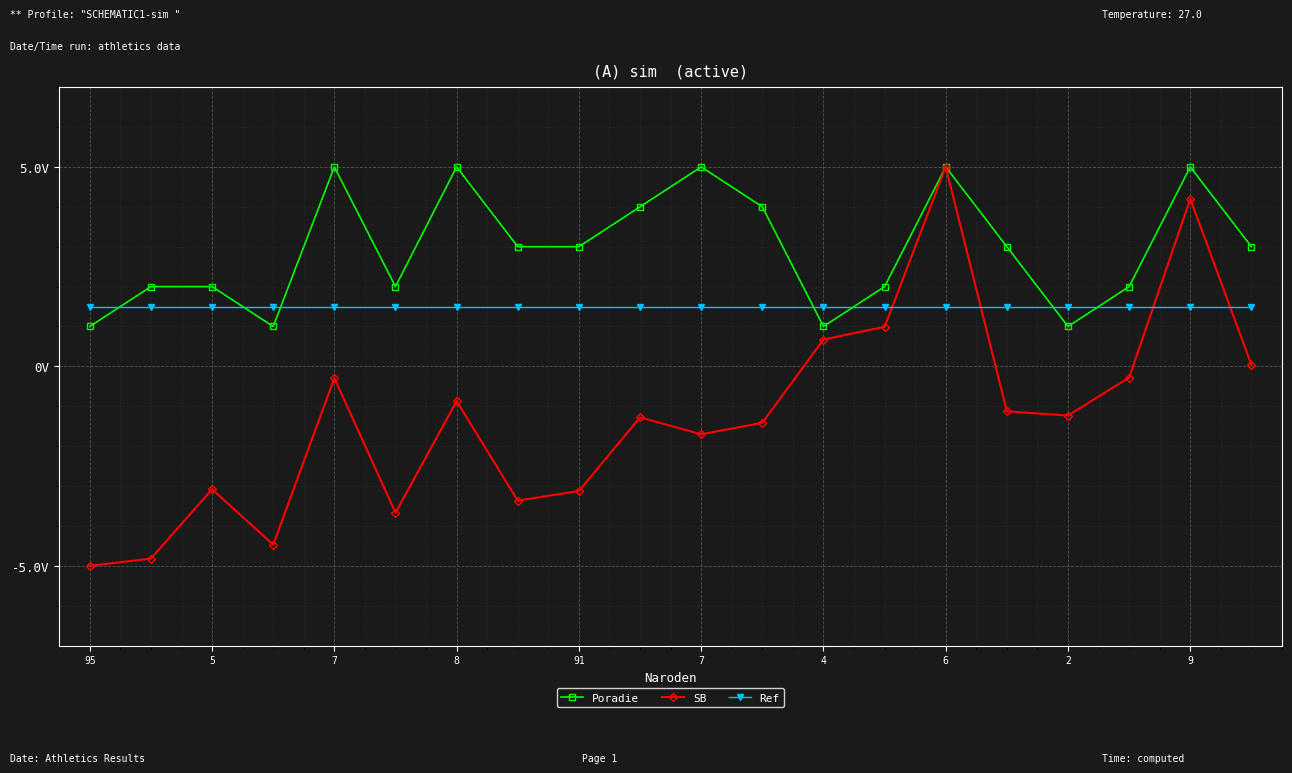

Is this an area chart (filled region under the line)?

No